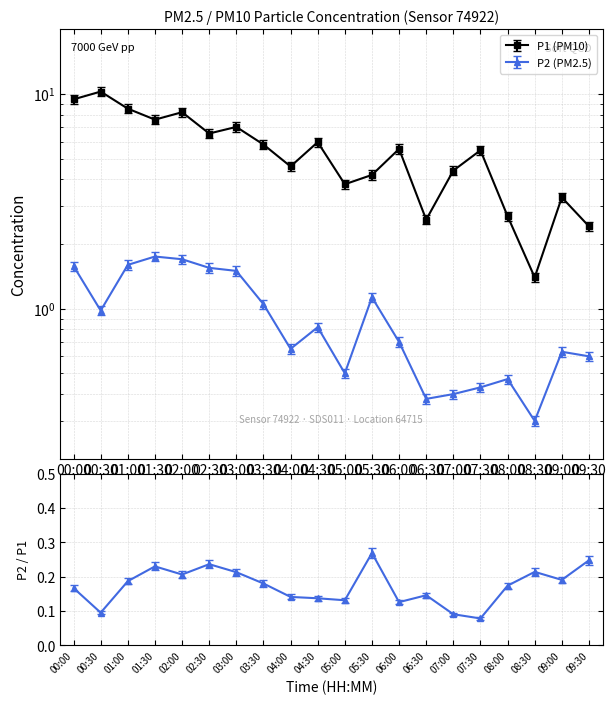

Which series has the largest total across all categories?

P1